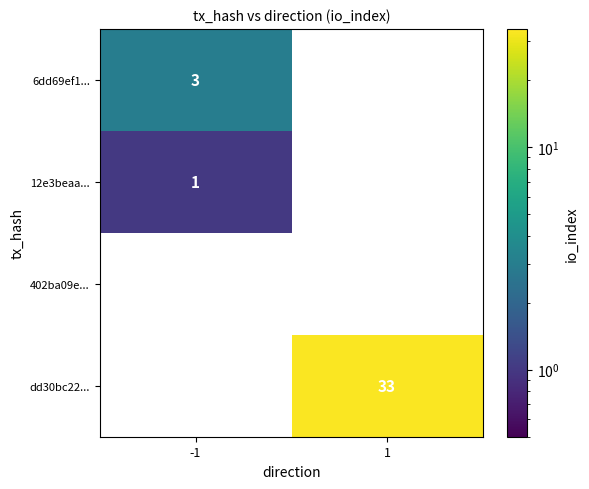

The value of 6dd69ef1... at -1 is 1. True or false?

False